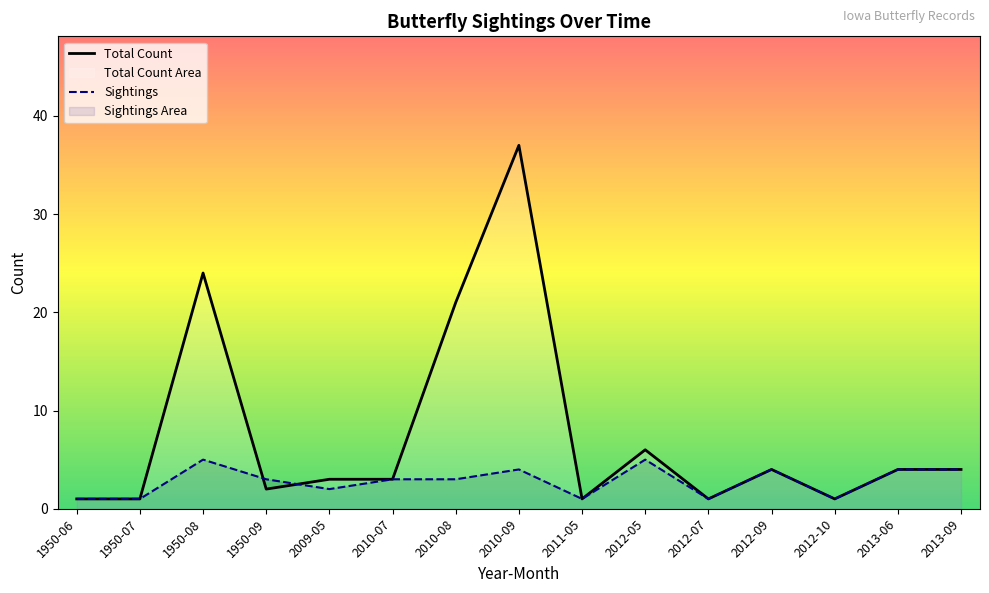

At which label does Sightings first exceed 3?

1950-08